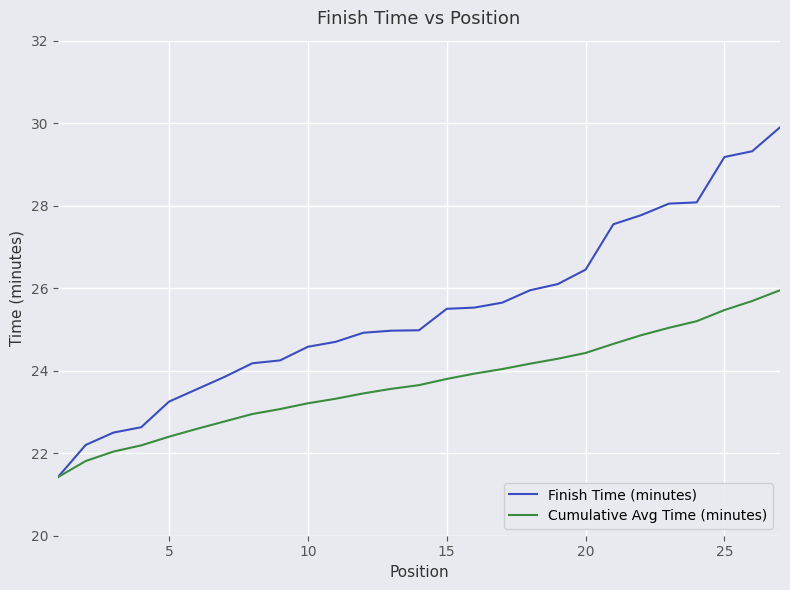

What is the lowest value of the Cumulative Avg Time (minutes) series?

21.4